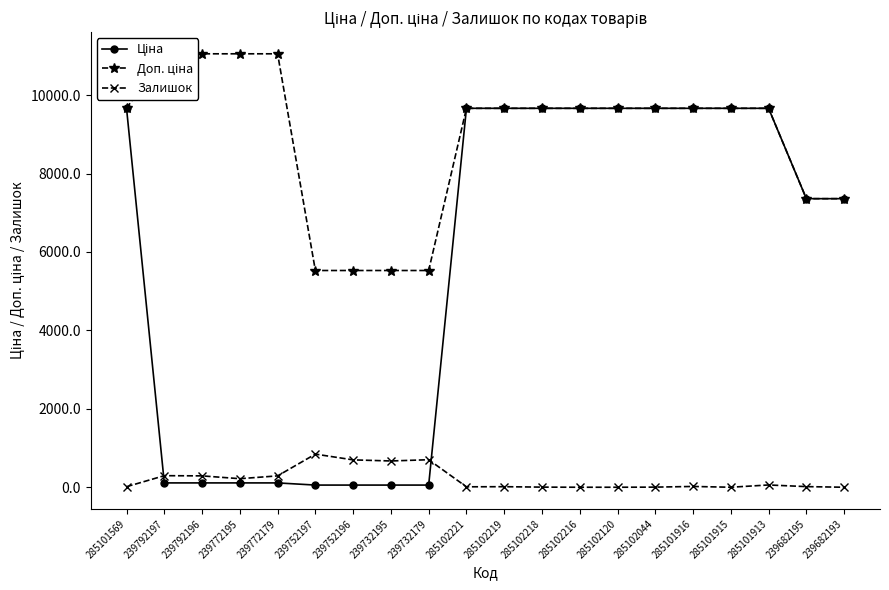

True or false: Ціна has more than 0 interior local peaks.

False